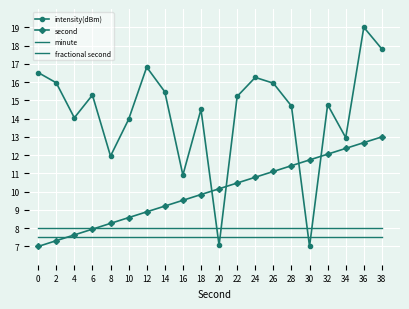

True or false: second and minute cross at least once.

True